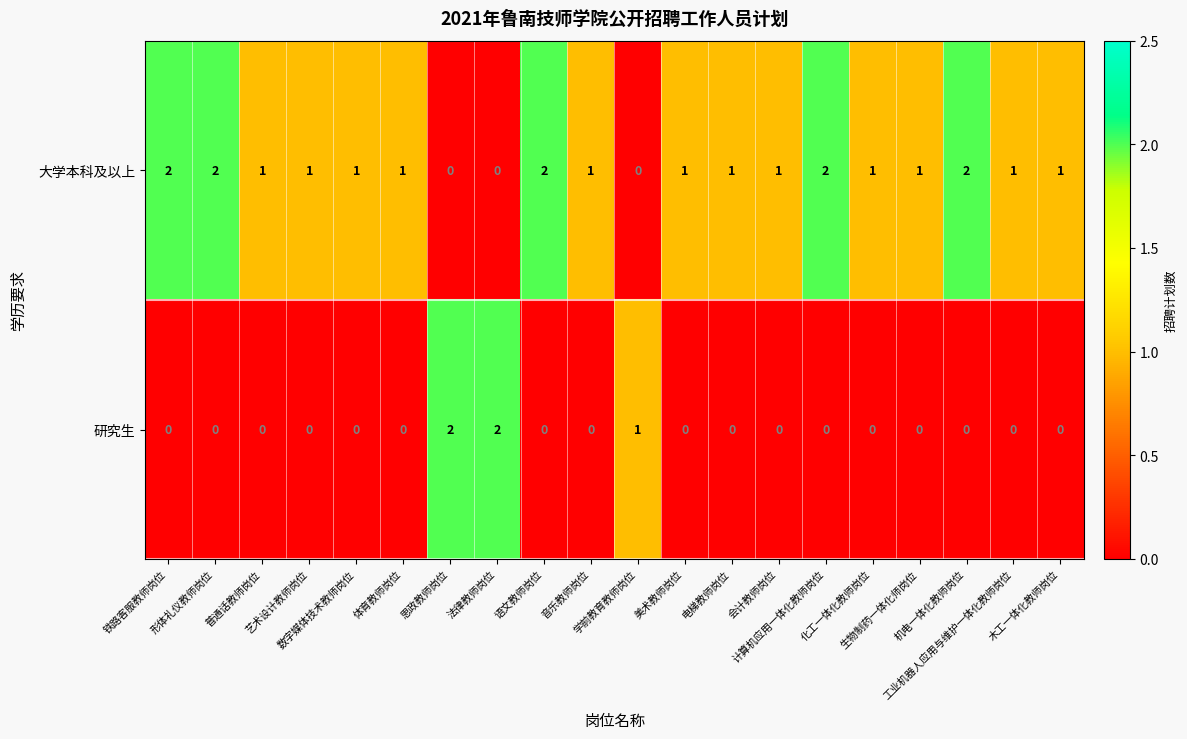

What is the sum of all 研究生 values?

5